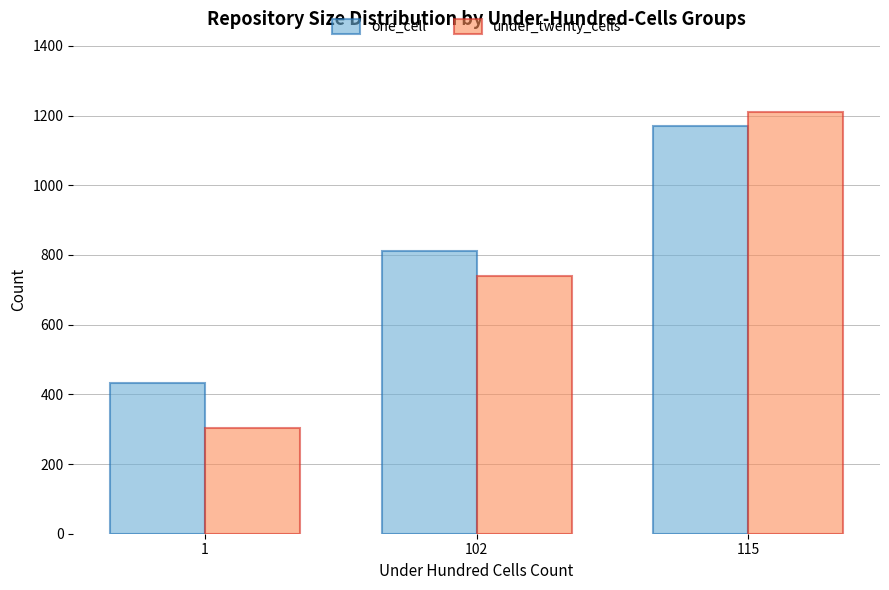

Which category has the highest value in the under_twenty_cells series?

115